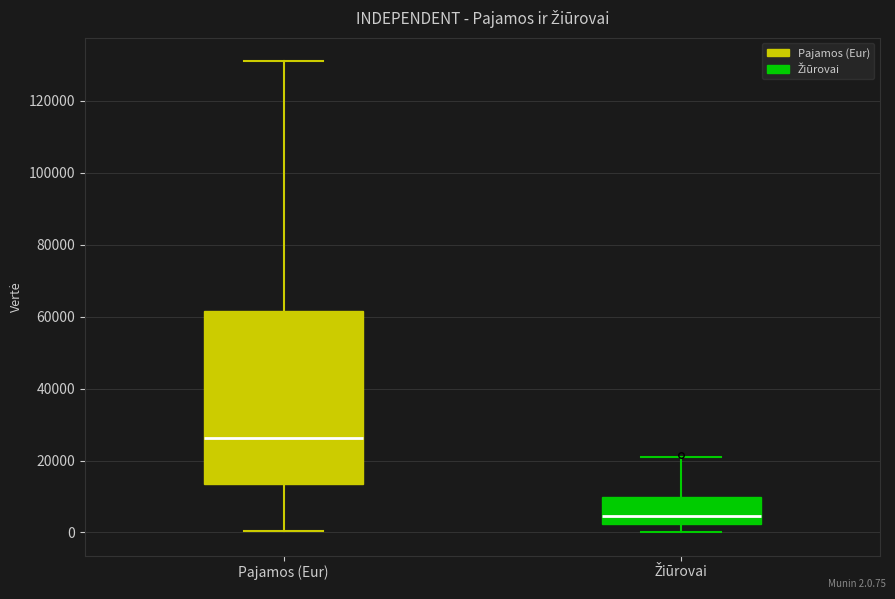

Reading left to right, transcribe this box plot: for each box, give where its median line is, the range the box spans, and where its two whiskers end, as read against the y-axis. The values are not printed on the chart, so give them approximately, as read against the axis.

Pajamos (Eur): median 26000, box 14000 to 62000, whiskers 0 to 132000
Žiūrovai: median 4000, box 2000 to 10000, whiskers 0 to 20000